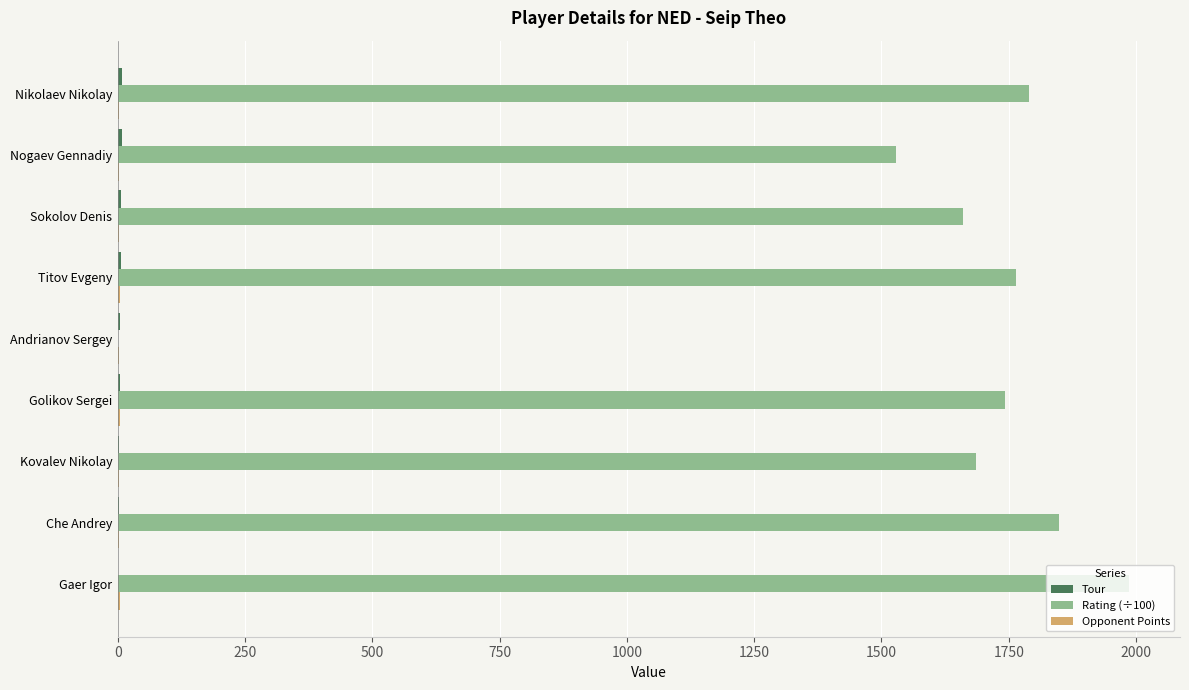

Which series has the largest total across all categories?

Rating (÷100)